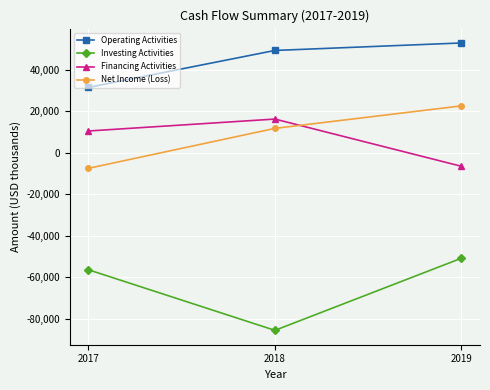

Rank the series at 2019 from highest to lowest value.

Operating Activities, Net Income (Loss), Financing Activities, Investing Activities